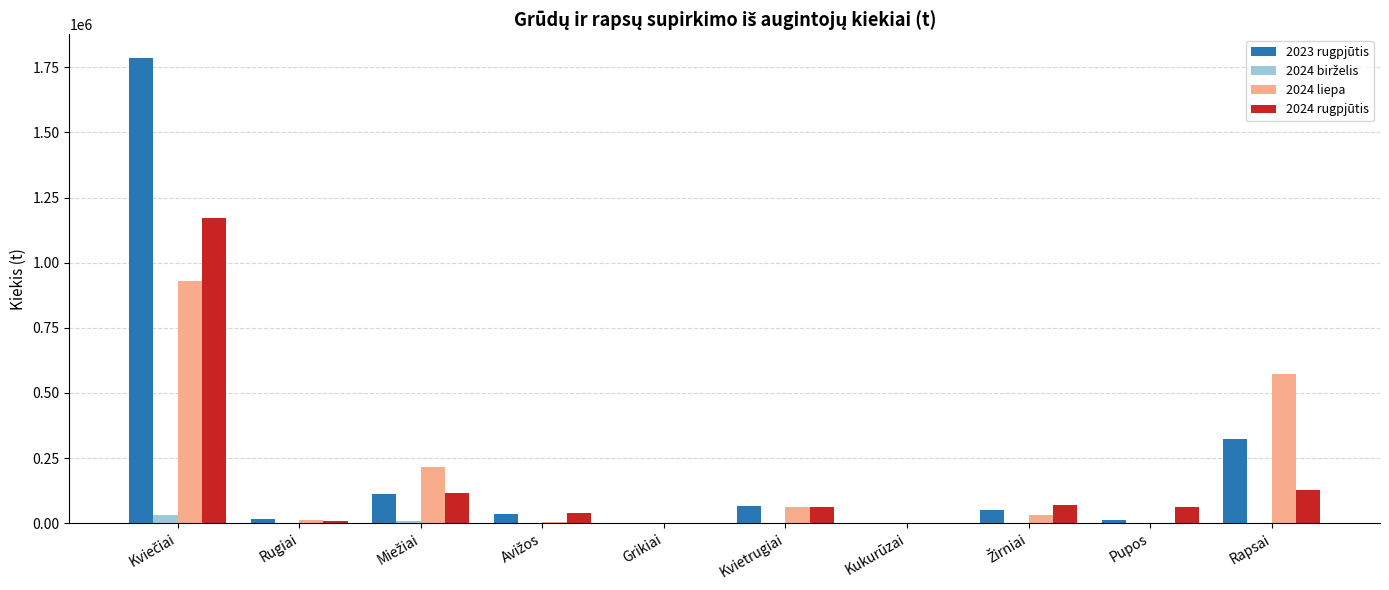

What is the maximum value shown in the chart?

1787571.6